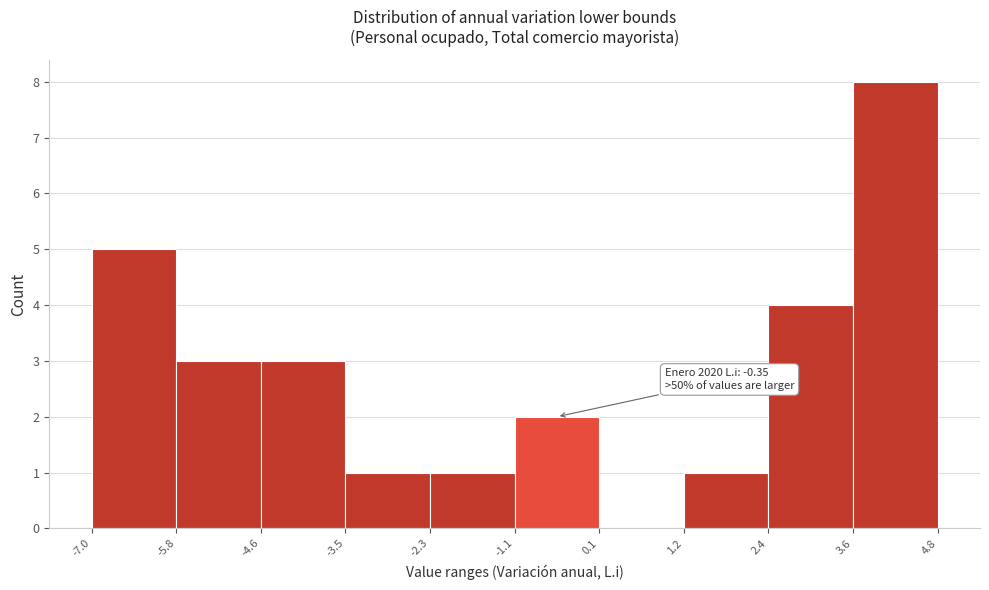

Over which range of the x-axis is the bar tallest?

3.6 to 4.8